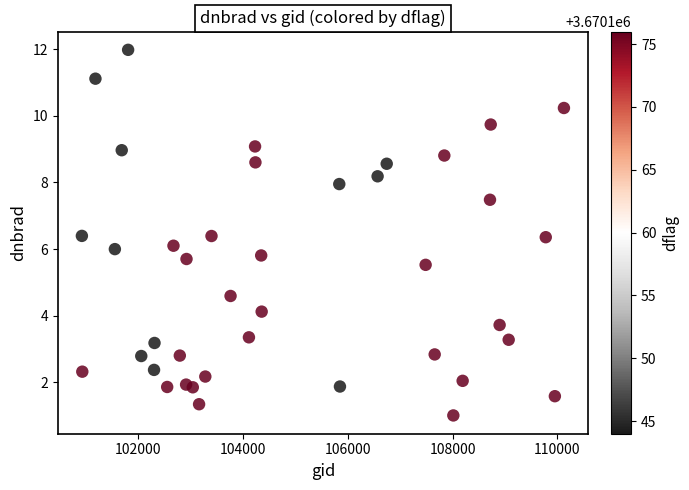

What is the range of Y values (max minus min)?

11.0